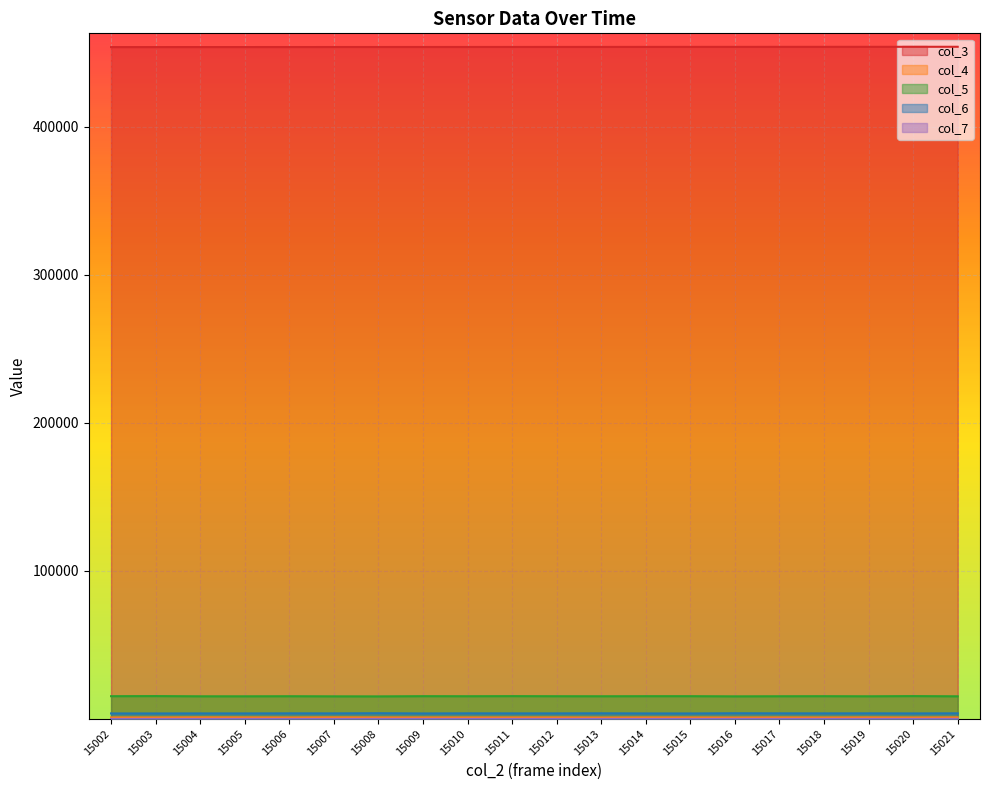

Rank the series by their maximum value, from highest to lowest.

col_3, col_5, col_6, col_4, col_7